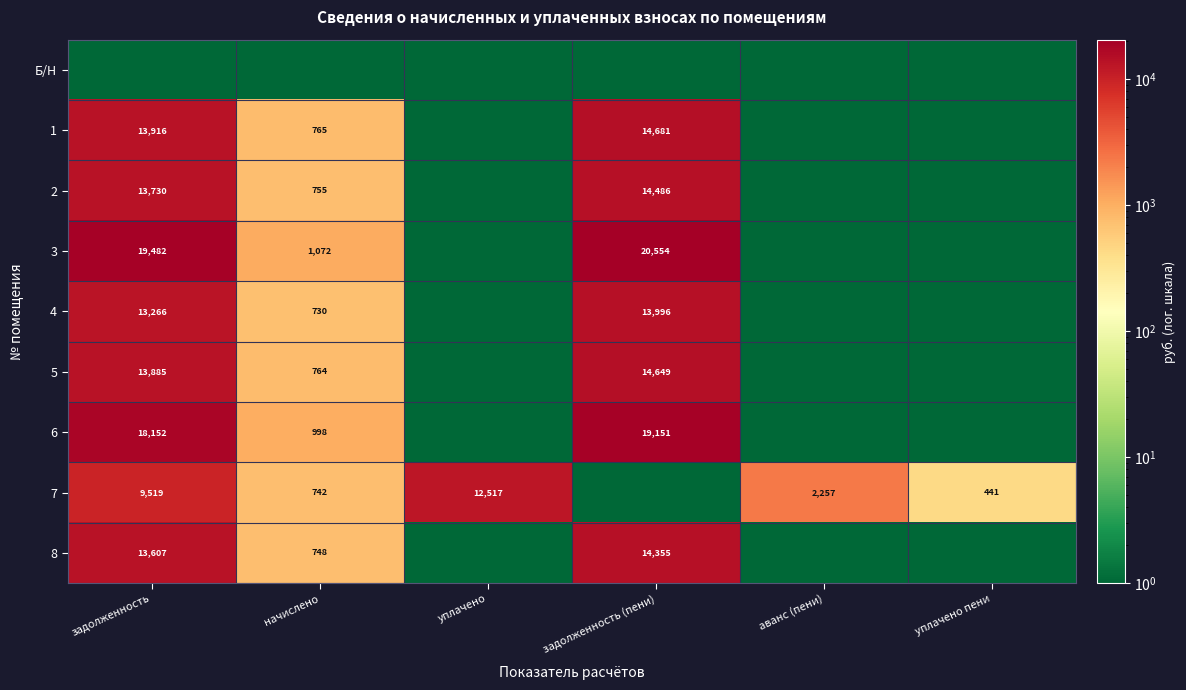

The value of 7 at начислено is 742. True or false?

True